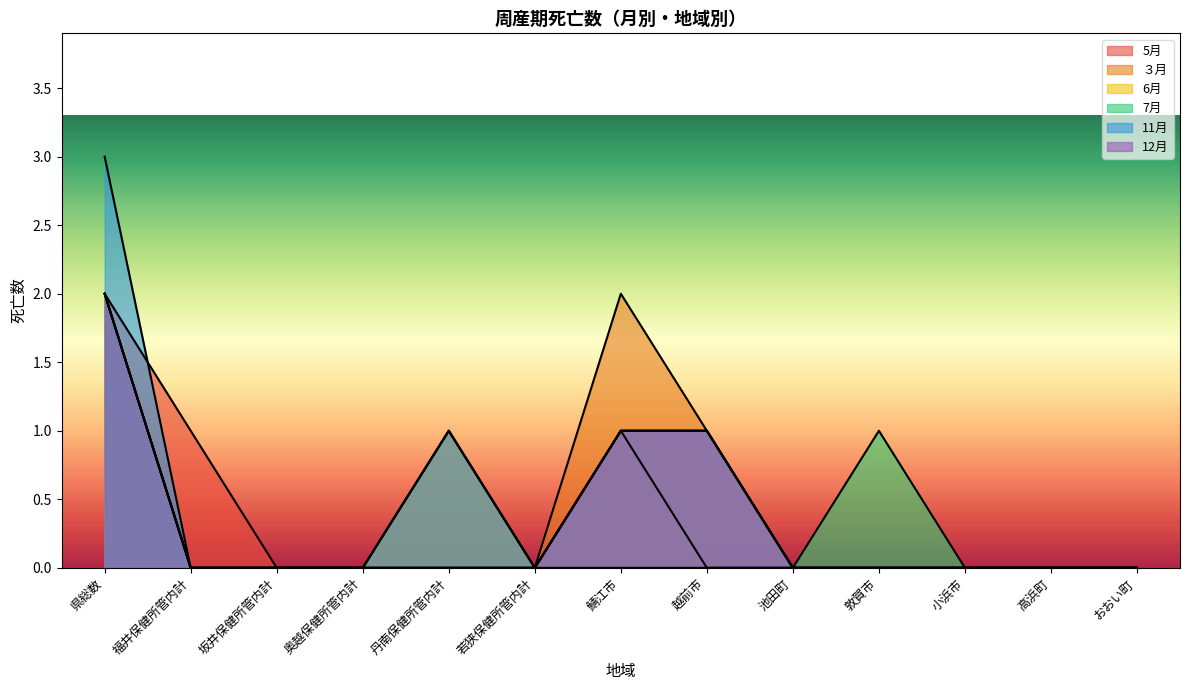

Reading left to right, list all the values displayed in this chart.

5月: 県総数=2	福井保健所管内計=1	坂井保健所管内計=0	奥越保健所管内計=0	丹南保健所管内計=1	若狭保健所管内計=0	鯖江市=1	越前市=0	池田町=0	敦賀市=0	小浜市=0	高浜町=0	おおい町=0
３月: 県総数=2	福井保健所管内計=0	坂井保健所管内計=0	奥越保健所管内計=0	丹南保健所管内計=0	若狭保健所管内計=0	鯖江市=2	越前市=1	池田町=0	敦賀市=0	小浜市=0	高浜町=0	おおい町=0
6月: 県総数=2	福井保健所管内計=0	坂井保健所管内計=0	奥越保健所管内計=0	丹南保健所管内計=1	若狭保健所管内計=0	鯖江市=1	越前市=1	池田町=0	敦賀市=0	小浜市=0	高浜町=0	おおい町=0
7月: 県総数=2	福井保健所管内計=0	坂井保健所管内計=0	奥越保健所管内計=0	丹南保健所管内計=0	若狭保健所管内計=0	鯖江市=0	越前市=0	池田町=0	敦賀市=1	小浜市=0	高浜町=0	おおい町=0
11月: 県総数=3	福井保健所管内計=0	坂井保健所管内計=0	奥越保健所管内計=0	丹南保健所管内計=1	若狭保健所管内計=0	鯖江市=1	越前市=1	池田町=0	敦賀市=0	小浜市=0	高浜町=0	おおい町=0
12月: 県総数=2	福井保健所管内計=0	坂井保健所管内計=0	奥越保健所管内計=0	丹南保健所管内計=0	若狭保健所管内計=0	鯖江市=1	越前市=1	池田町=0	敦賀市=0	小浜市=0	高浜町=0	おおい町=0